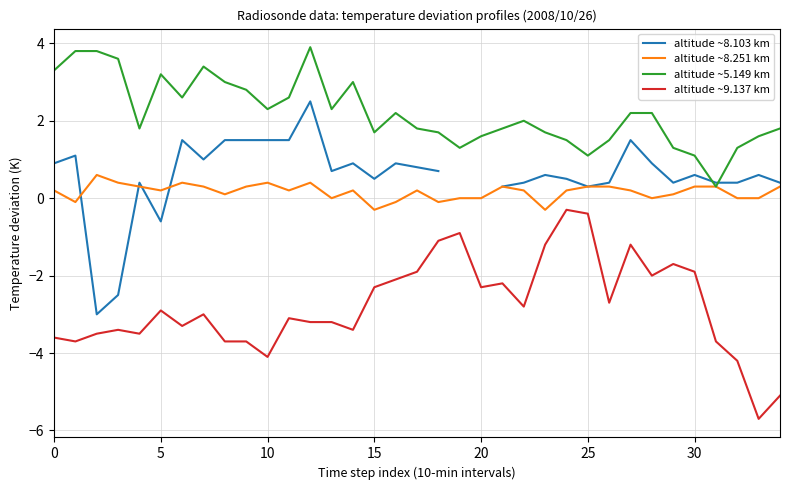

How many lines are shown in the chart?

4